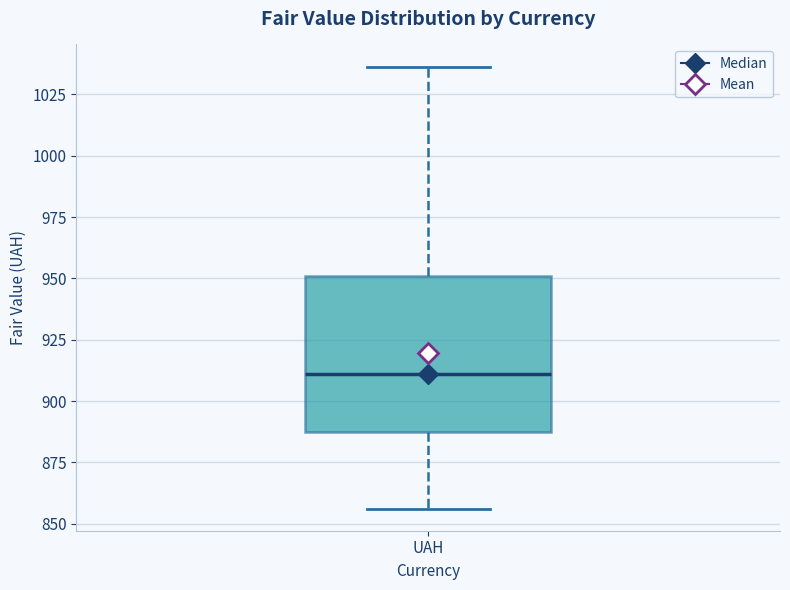

Where is the lower edge of the box for UAH on the y-axis? The values are not printed on the chart, so give them approximately, as read against the axis.

885